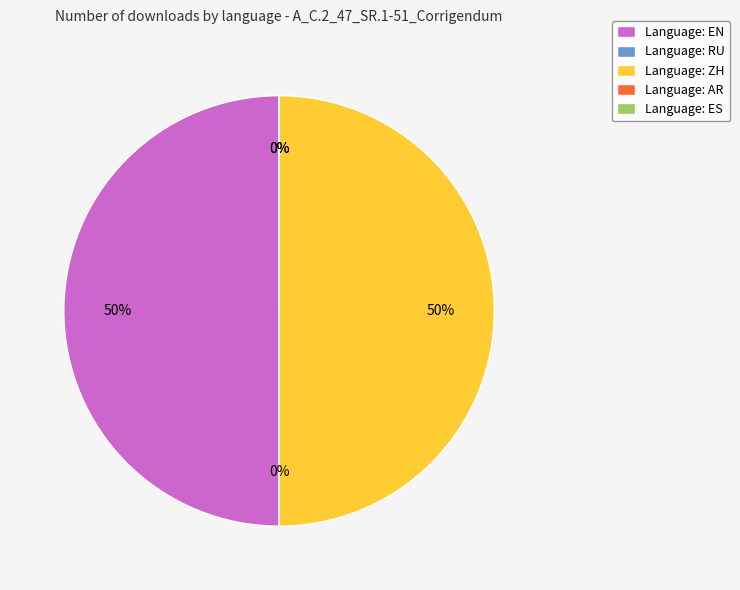

Which category has the smallest portion of the pie?

RU